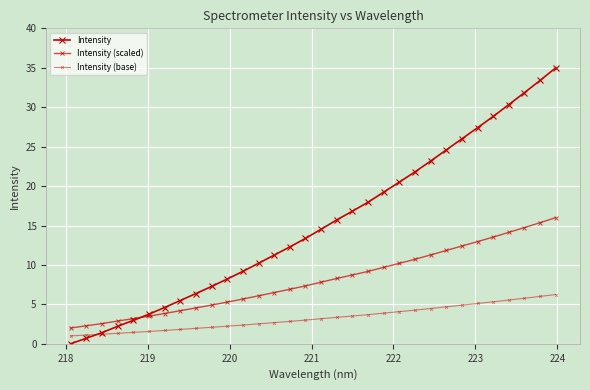

How many data points in Intensity are above 14?

16